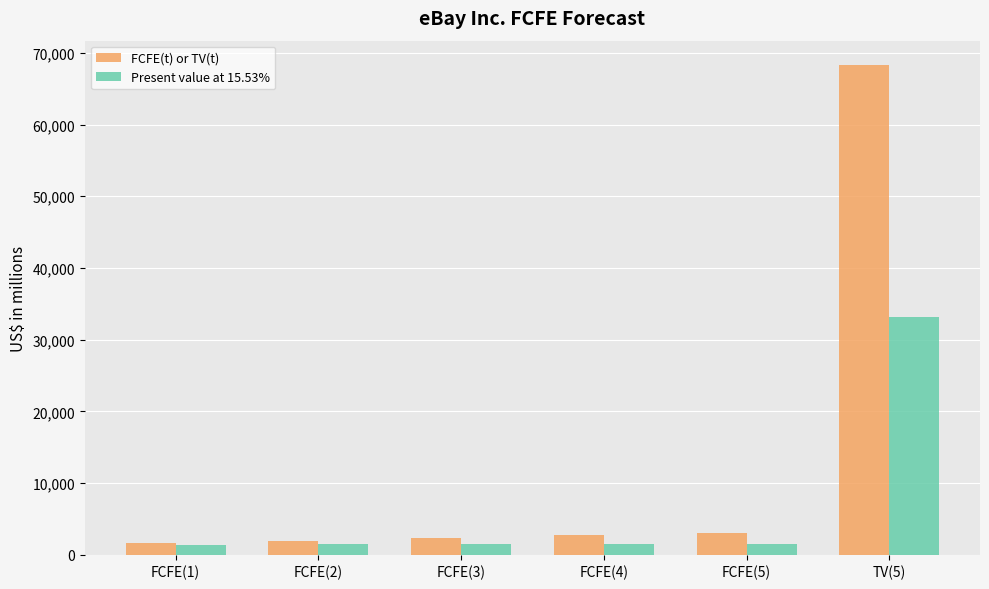

List the series in order of their peak value, highest first.

FCFE(t) or TV(t), Present value at 15.53%